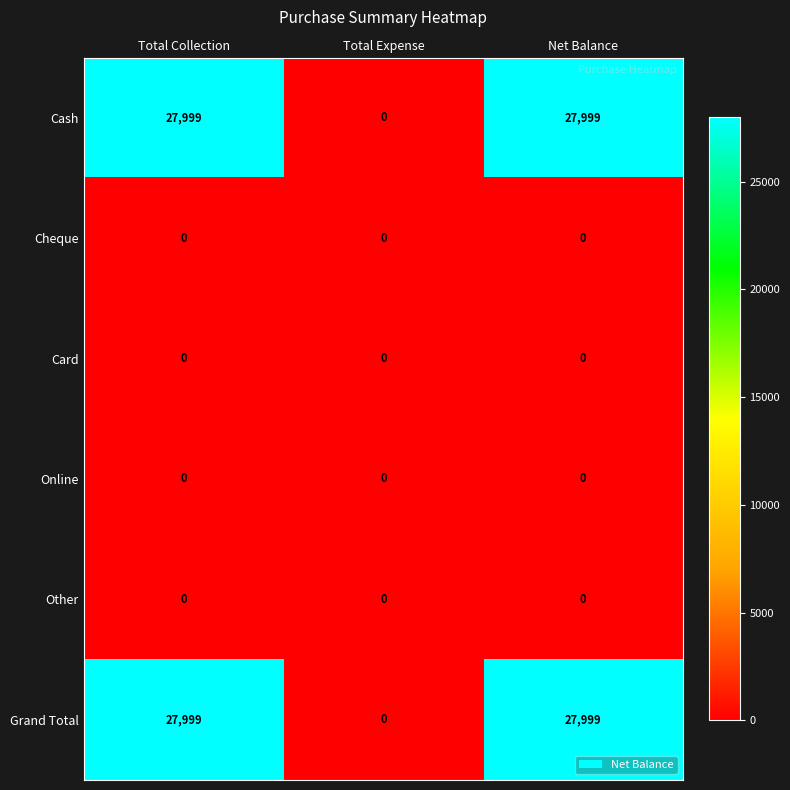

What is the total value across all series at Total Collection?

55998